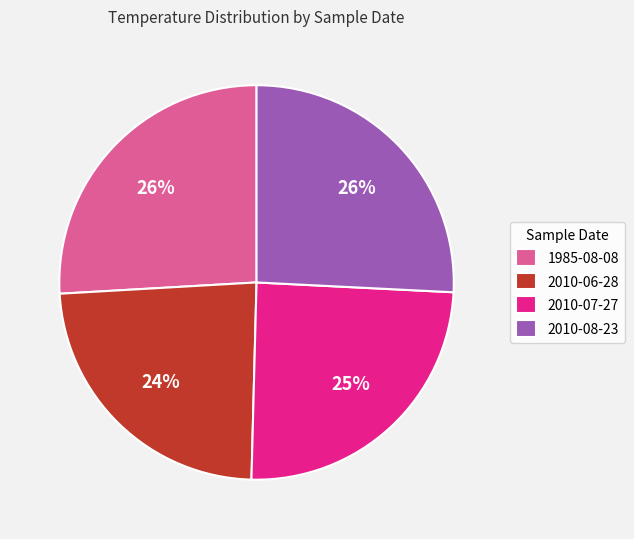

Is there a majority slice in this chart?

No